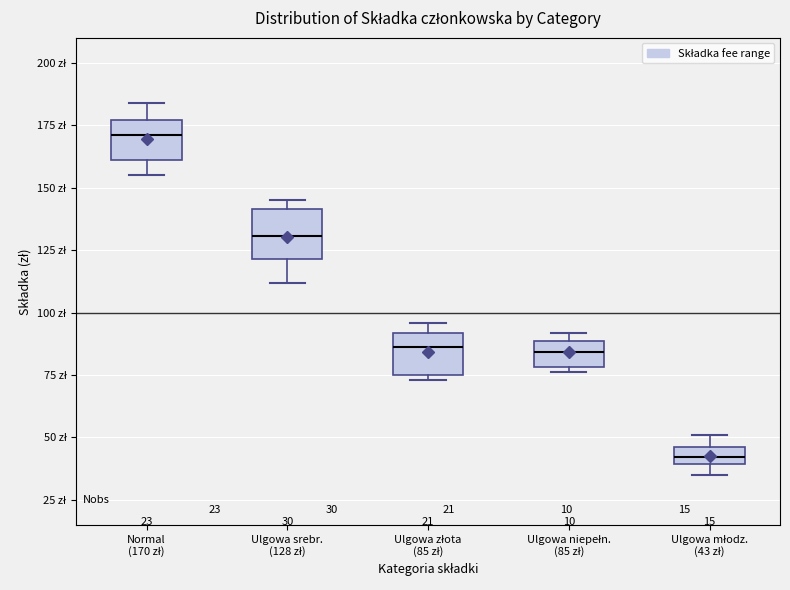

Which box's median line is the lowest?

Ulgowa młodz. (43 zł)